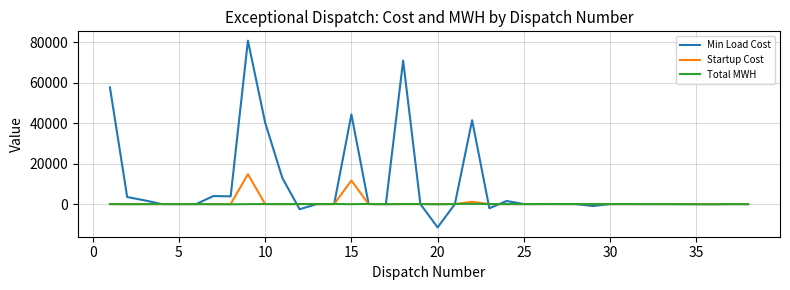

Count the number of data series in this chart.

3